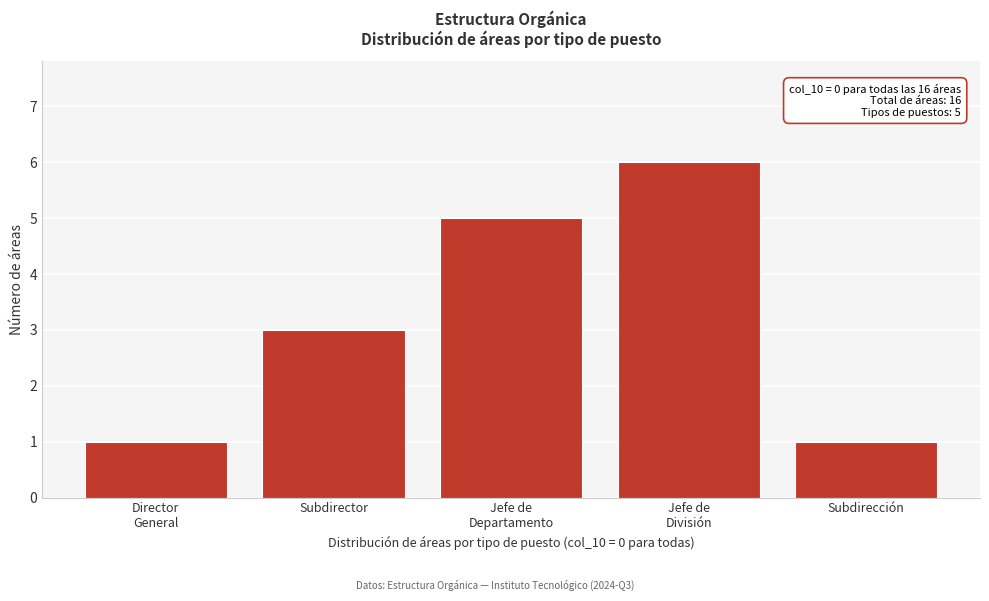

Reading left to right, transcribe all the data shown in this chart.

1	3	5	6	1